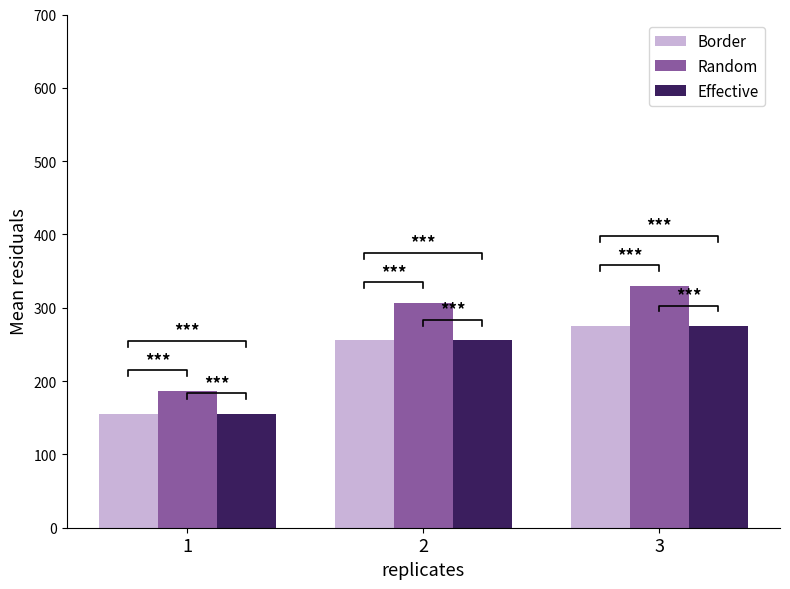

Which has a higher value, 2 or 1?

2